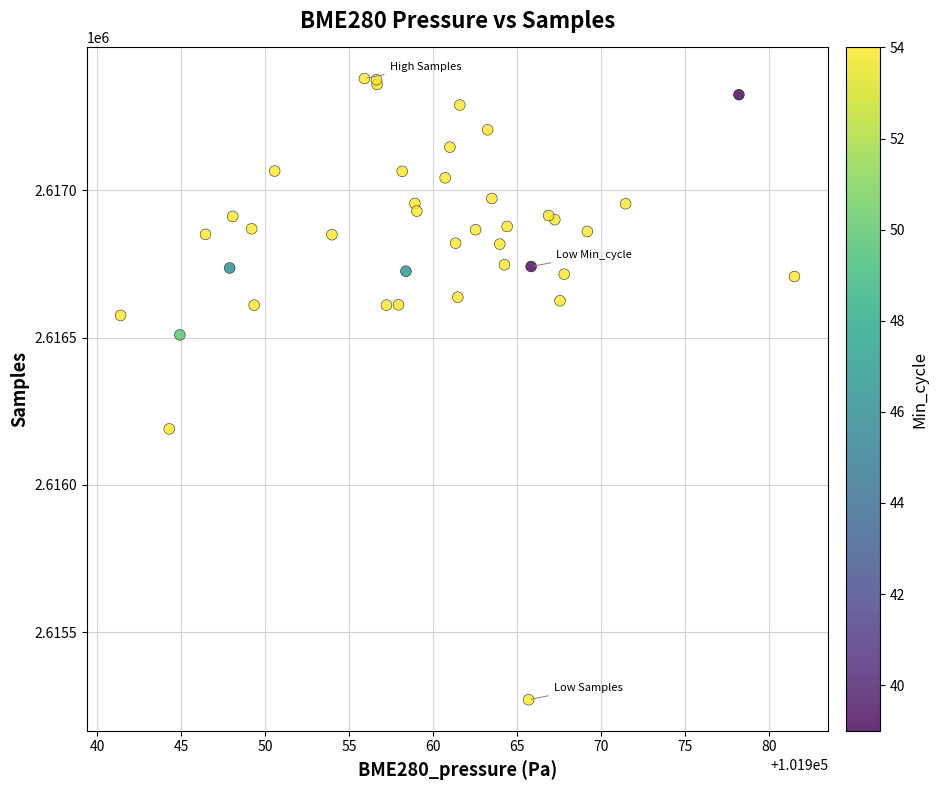

What Y value in the scatter plot is closest to 2616325?

2616190